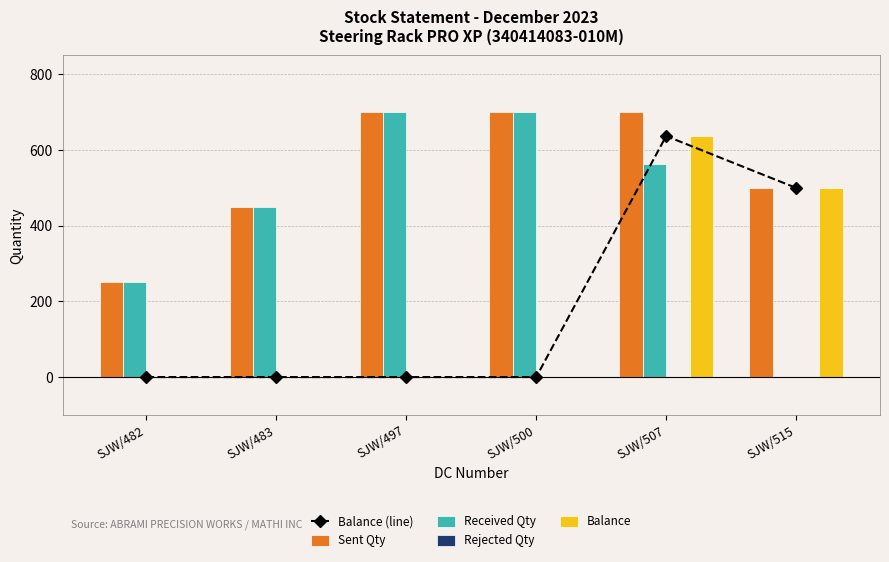

What are all the series names shown in the legend?

Balance (line), Sent Qty, Received Qty, Rejected Qty, Balance